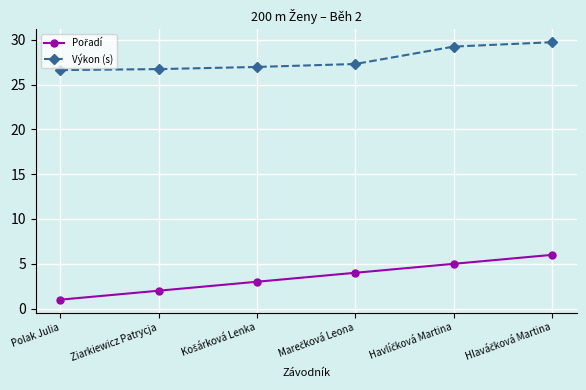

True or false: Výkon (s) has a value of 11.7 at Polak Julia.

False